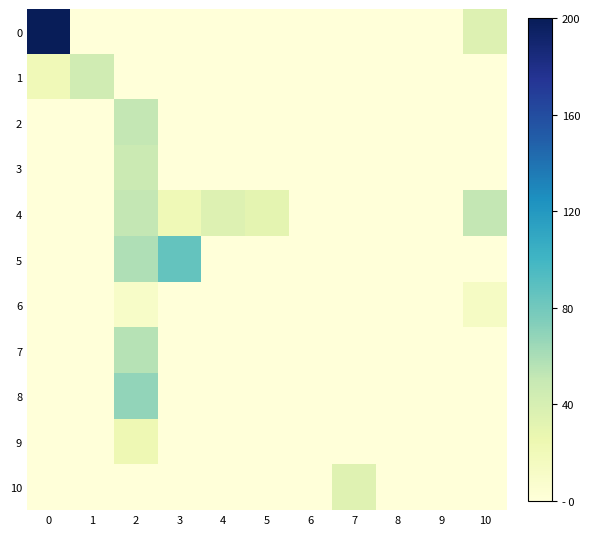

Which series changed the most between 3 and 6?

5